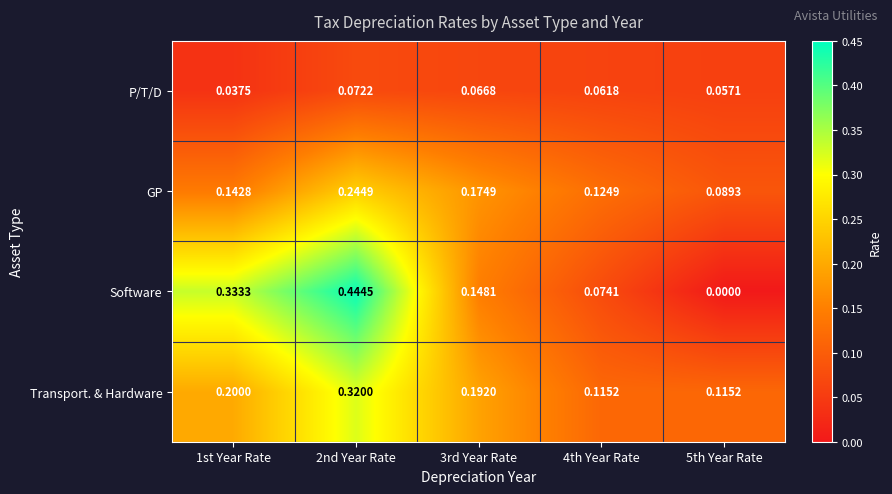

Which series has the largest total across all categories?

Software